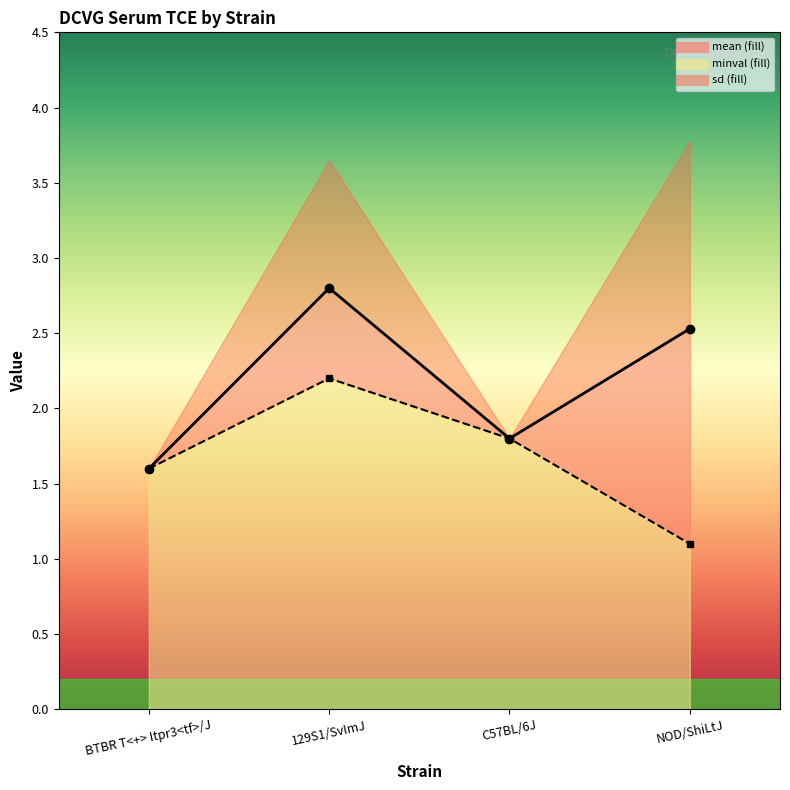

Rank the categories by minval value from highest to lowest.

129S1/SvImJ, C57BL/6J, BTBR T<+> Itpr3<tf>/J, NOD/ShiLtJ